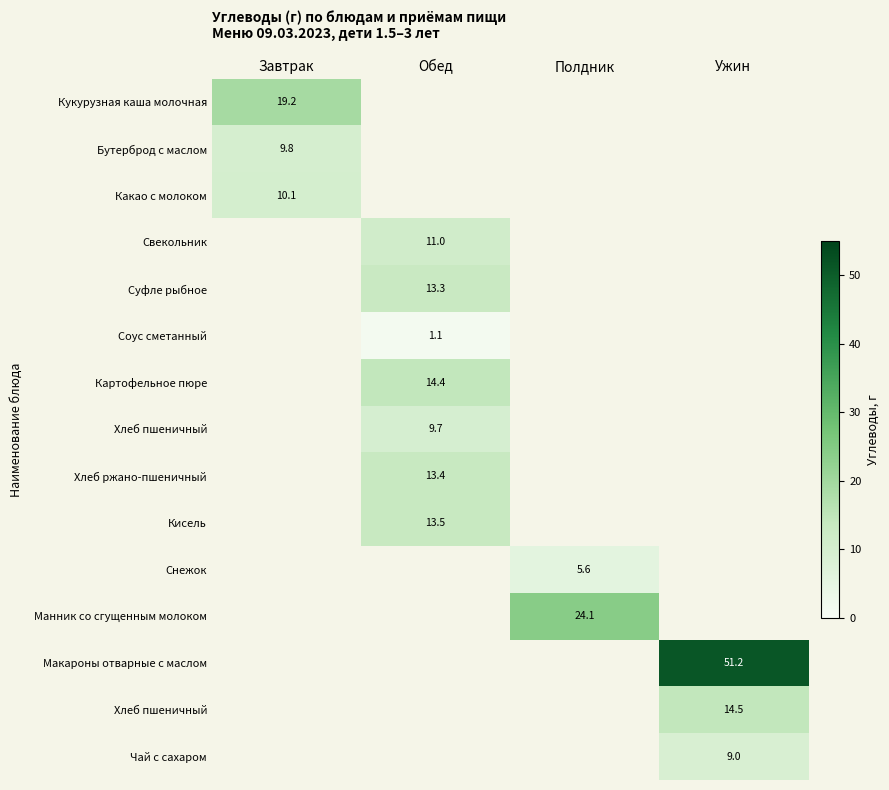

How many distinct data groups are displayed?

15